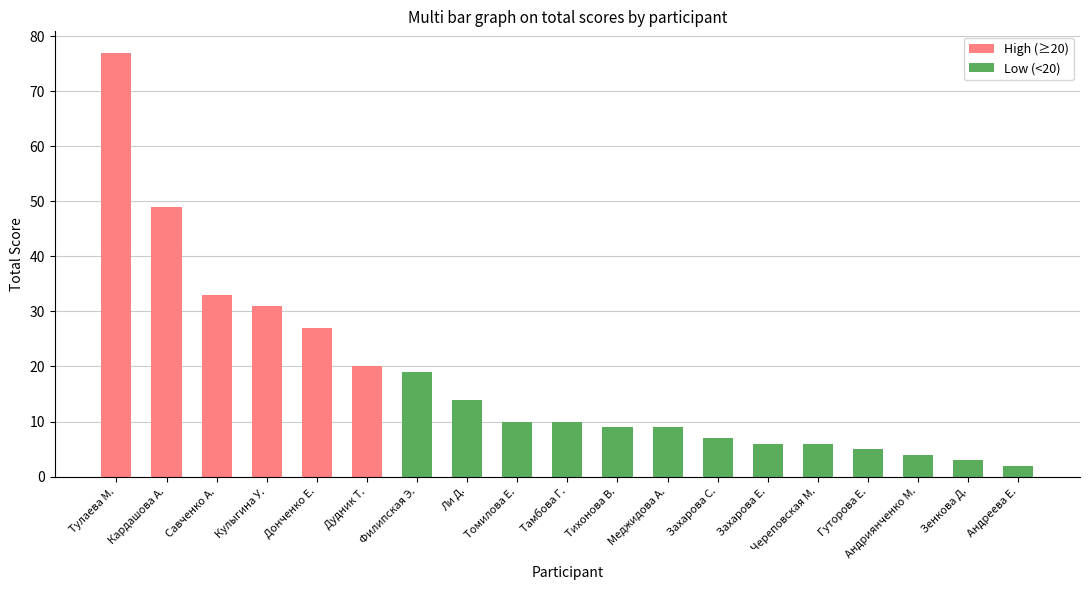

What is the difference between the Low (<20) values at Тулаева М. and Череповская М.?

6